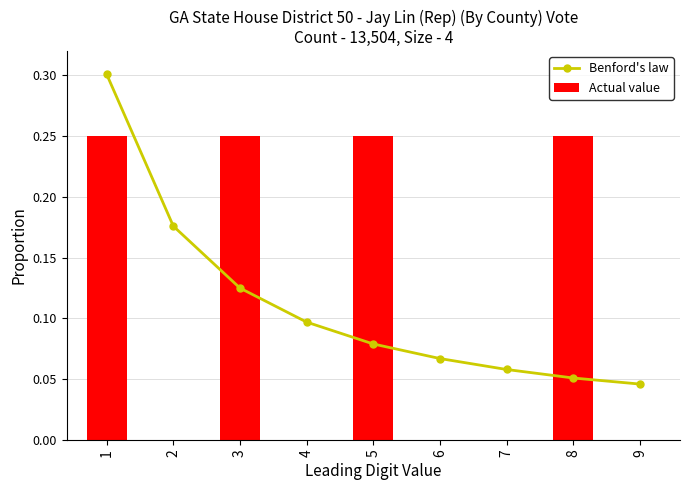

What is the value of the Actual value bar at the 3rd from the left?

0.2